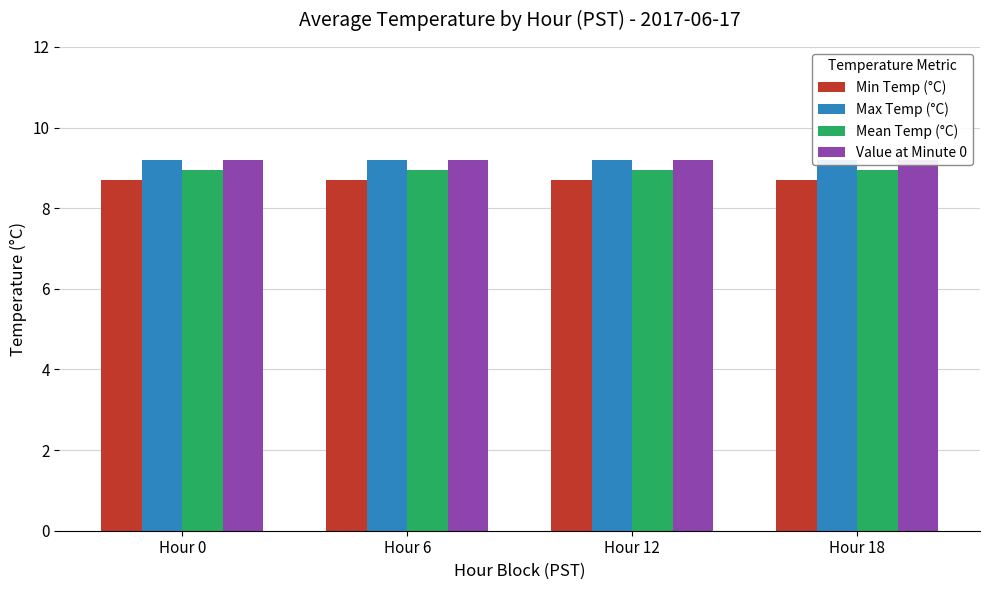

How many groups of bars are there?

4